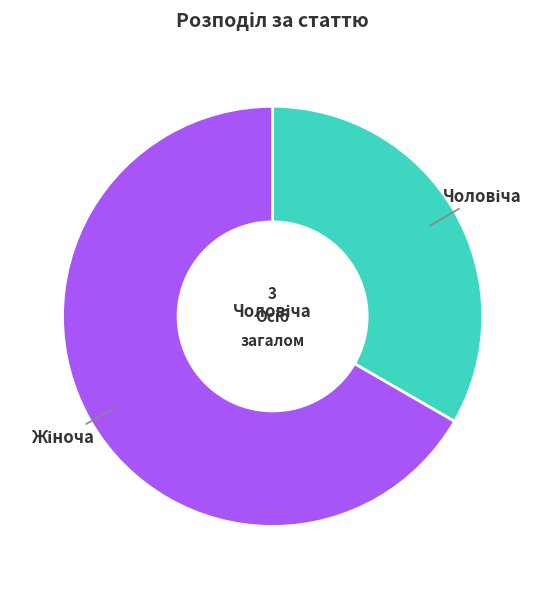

Does any single category account for the majority?

Yes